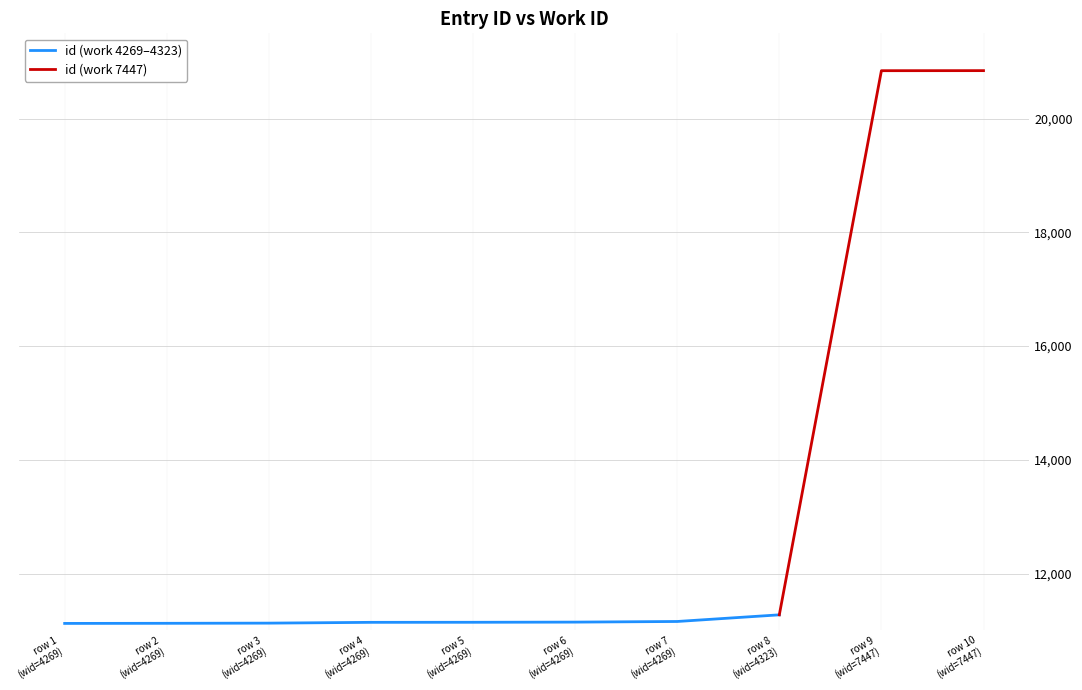

List the labels in order of value, largest first.

7447, 7447, 4323, 4269, 4269, 4269, 4269, 4269, 4269, 4269